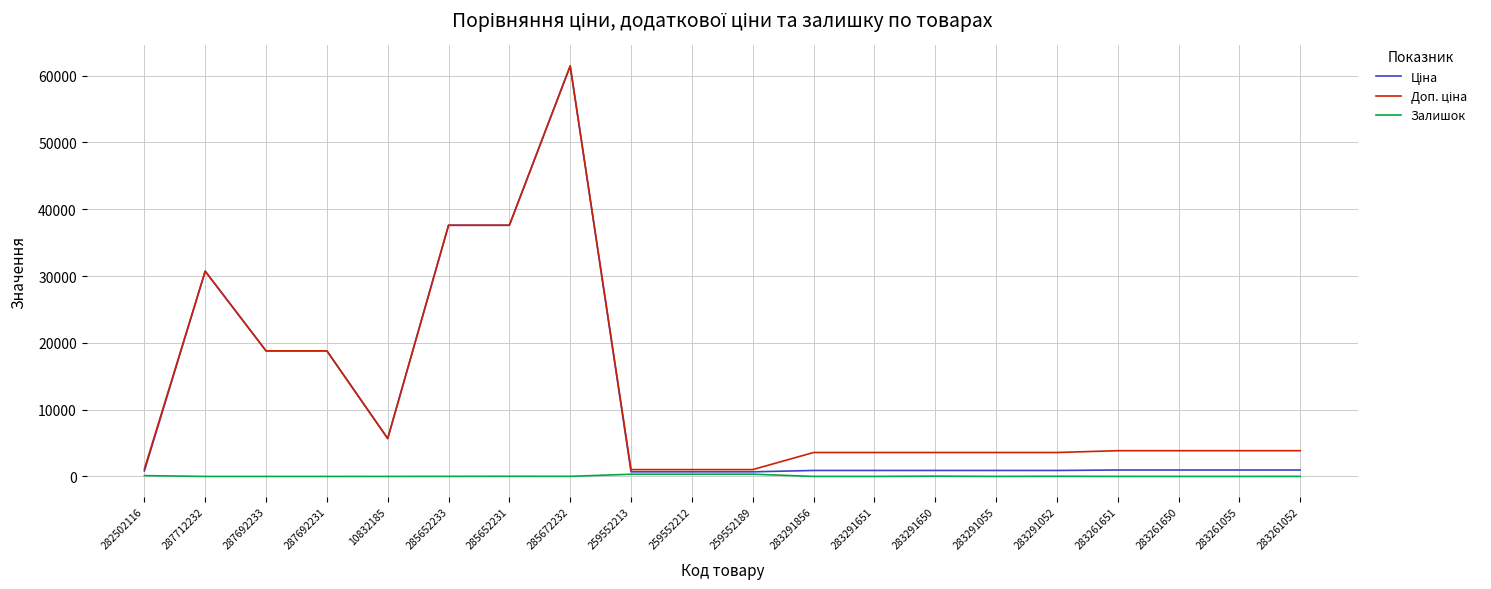

What is the difference between the Залишок values at 259552213 and 285652231?

307.0